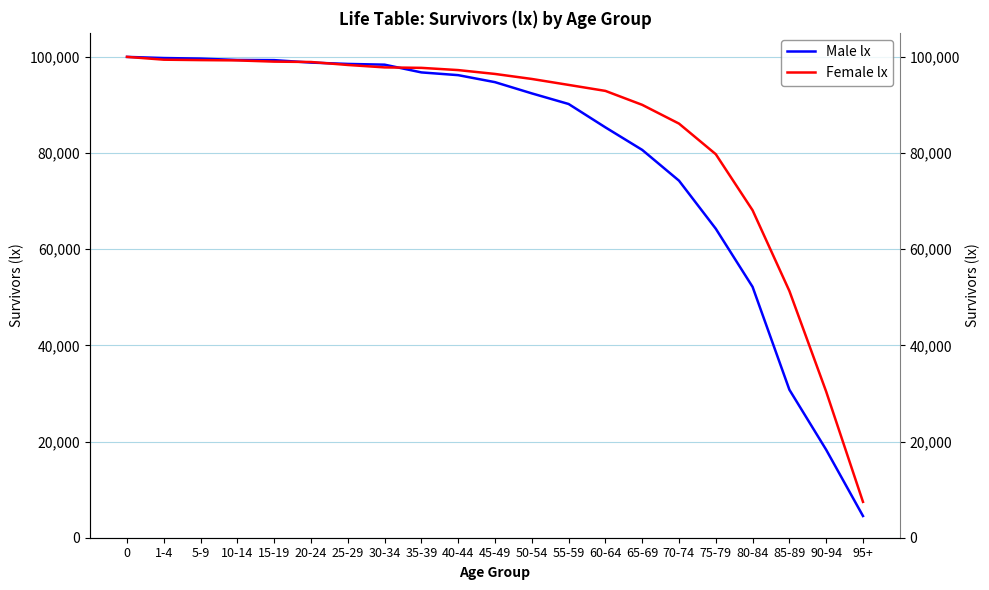

Is the value of Female lx at 55-59 greater than the value of Male lx at 35-39?

No